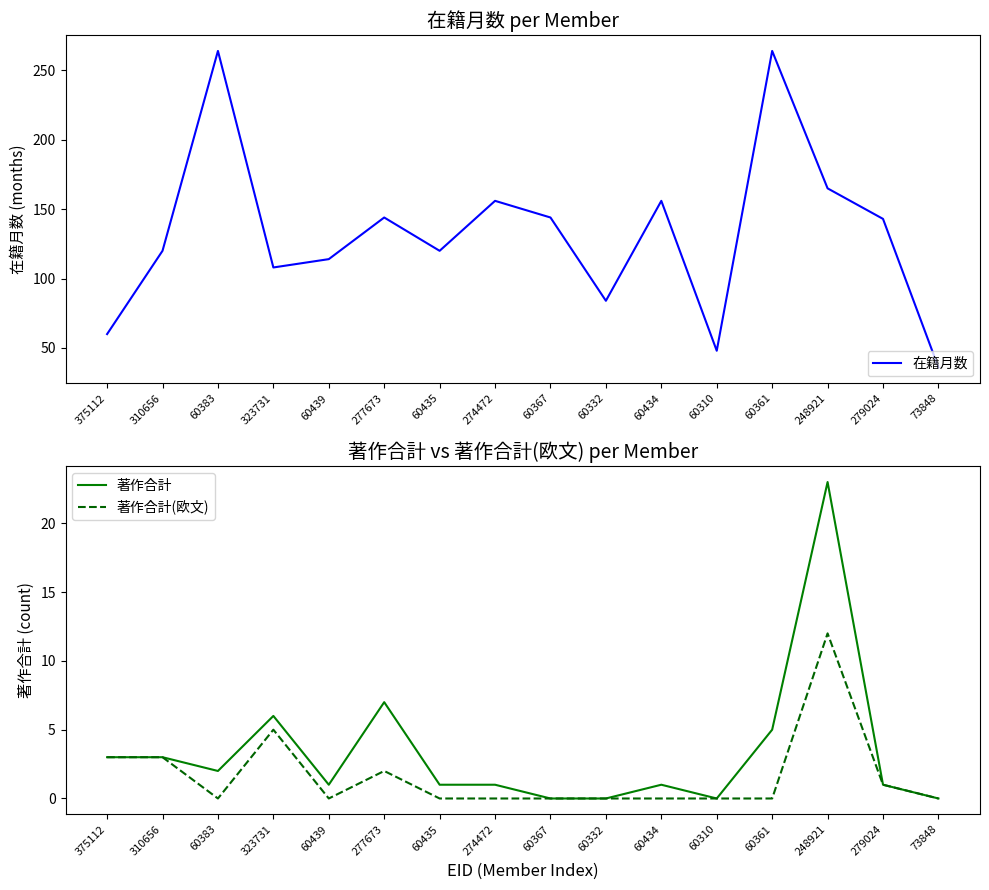

Where is the first local minimum for 著作合計?

60383